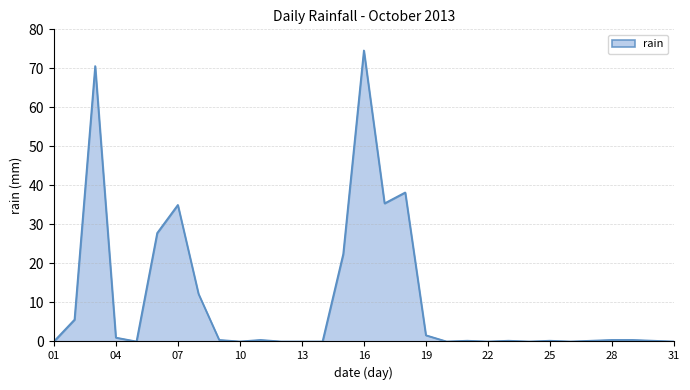

What is the maximum value shown in the chart?

74.6